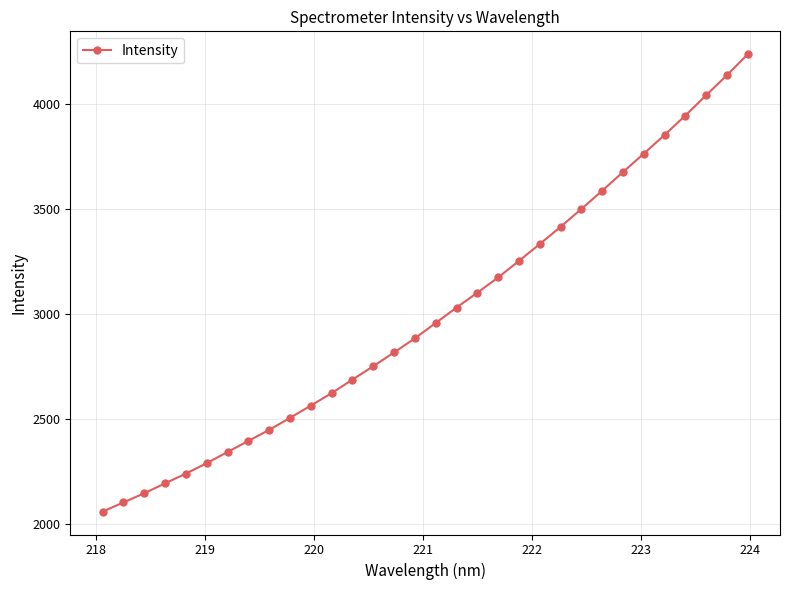

What is the average value?

3002.4